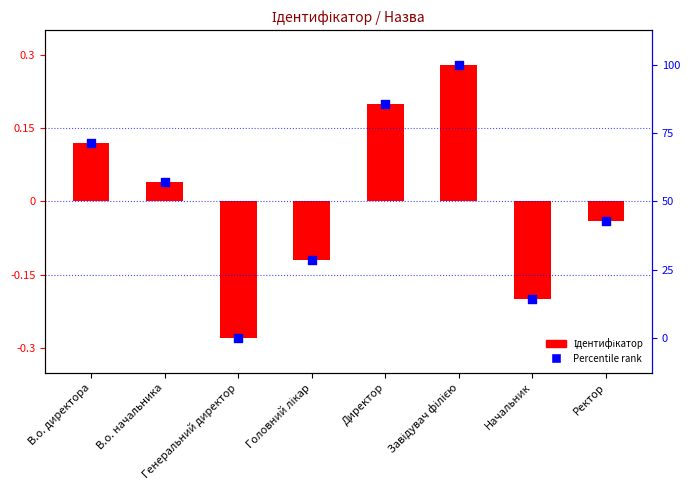

What is the total value across all series at Ректор?

-0.1